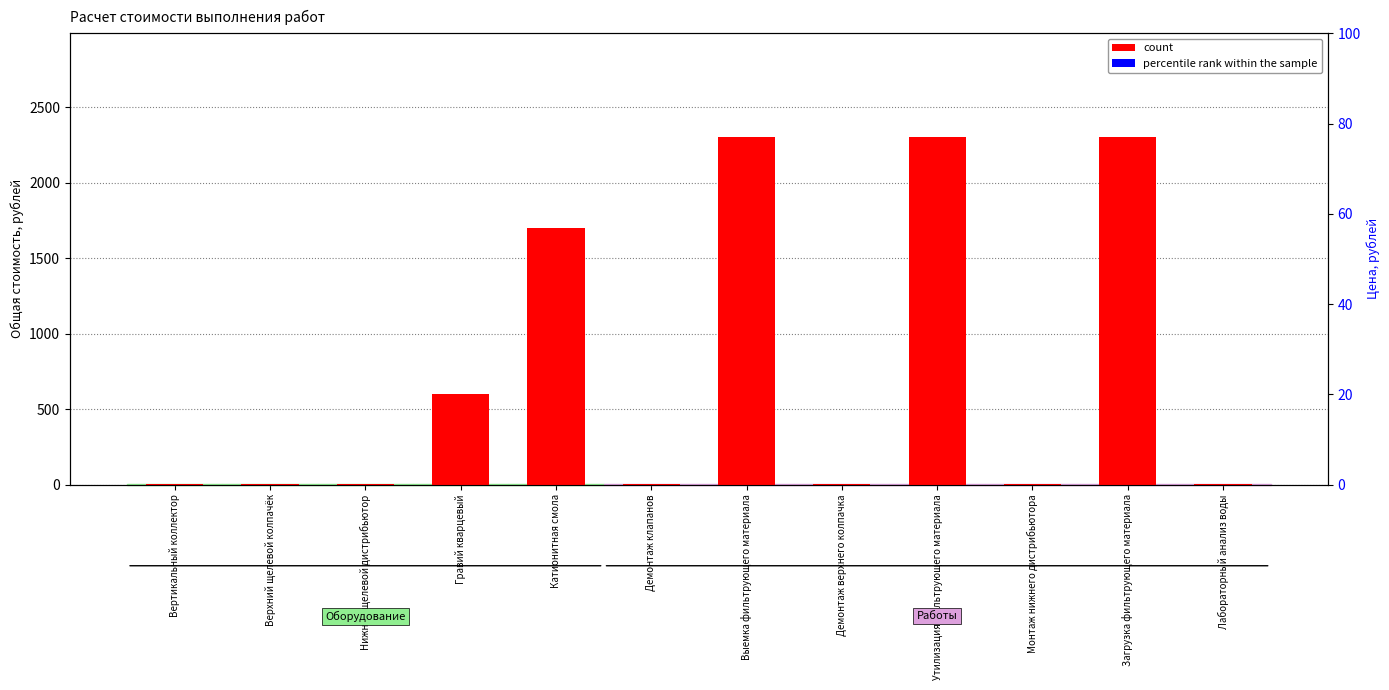

Reading left to right, what are all the values shown in this chart?

count: 2	2	2	600	1700	2	2300	2	2300	2	2300	1
percentile rank within the sample: 0	0	0	0	0	0	0	0	0	0	0	0